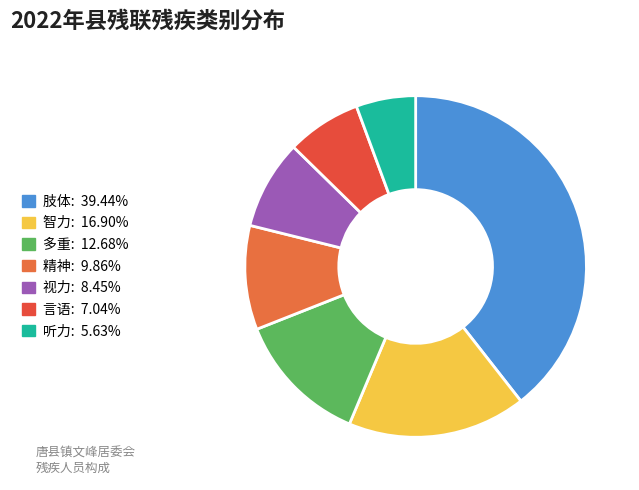

How many slices are in this pie chart?

7